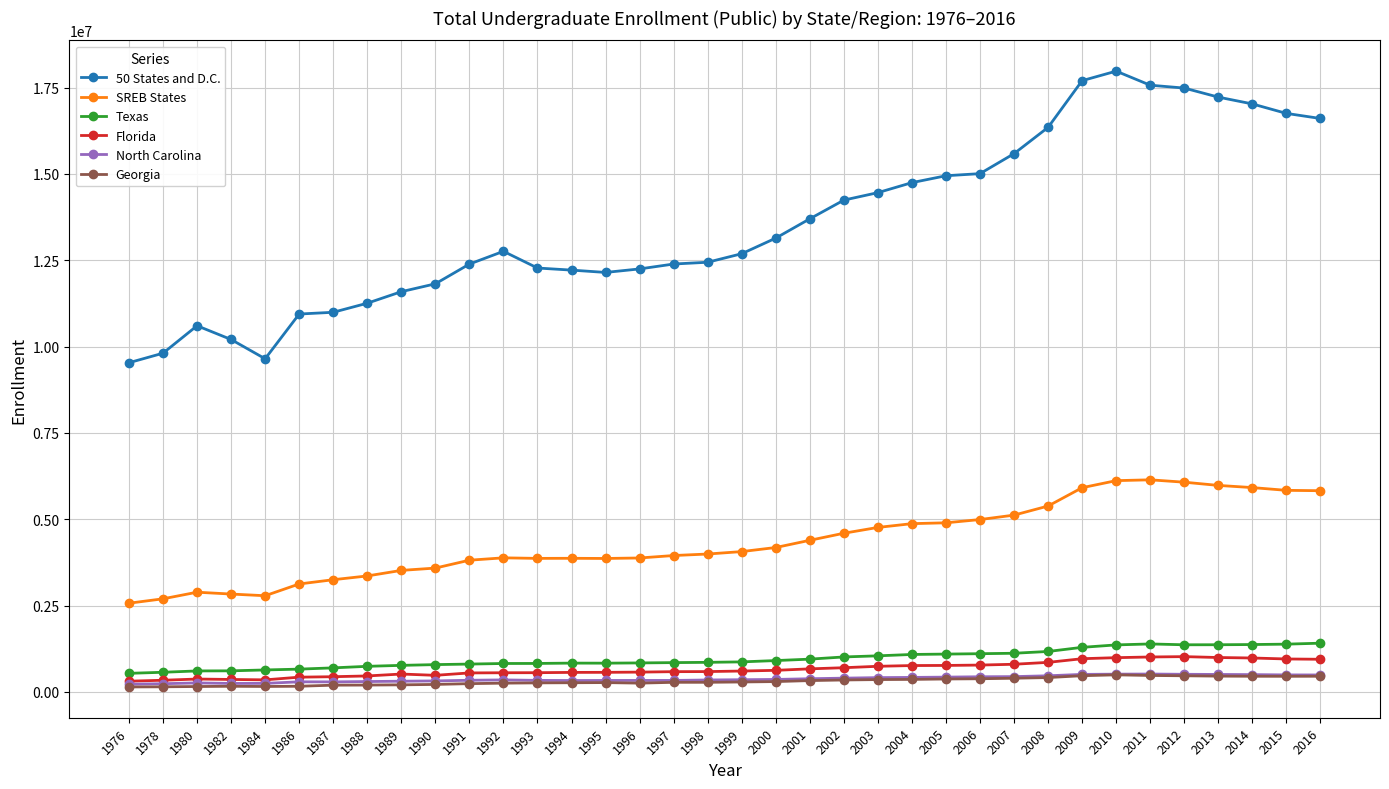

What is the total value across all series at 2008?

24633471